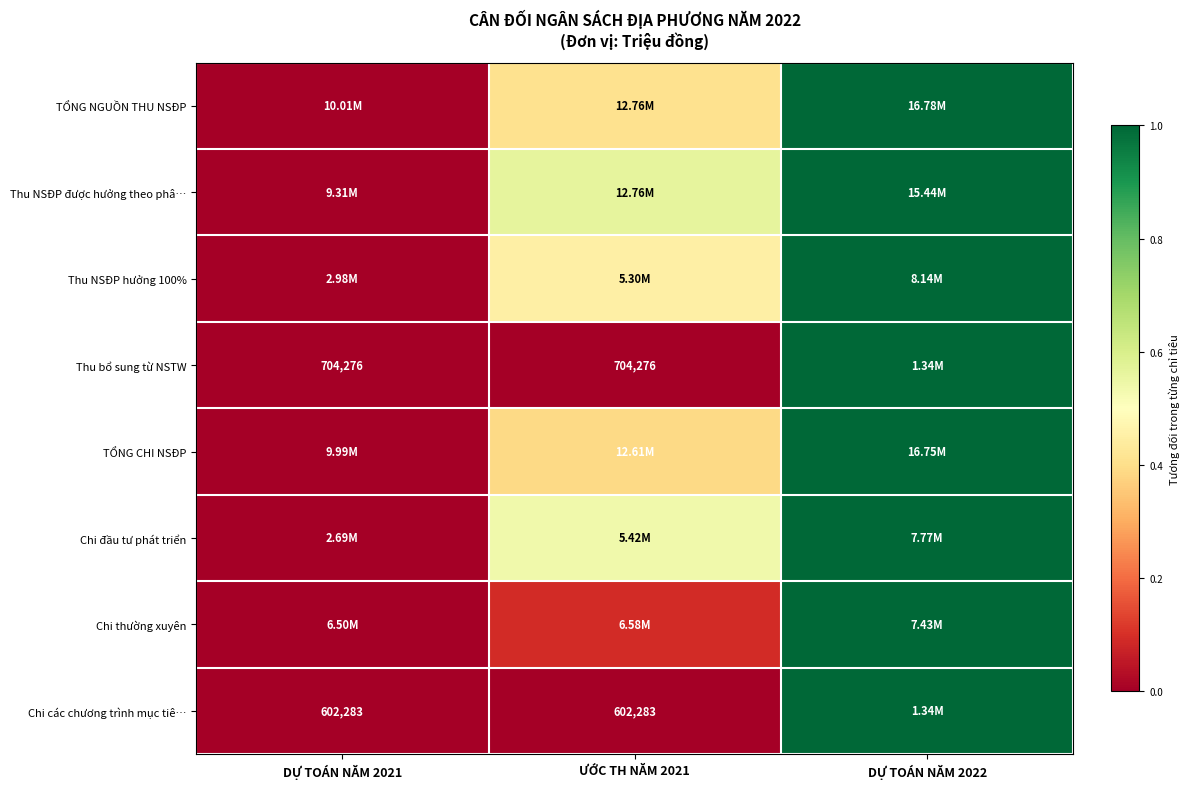

Which series has the largest range (max minus min)?

TỔNG NGUỒN THU NSĐP